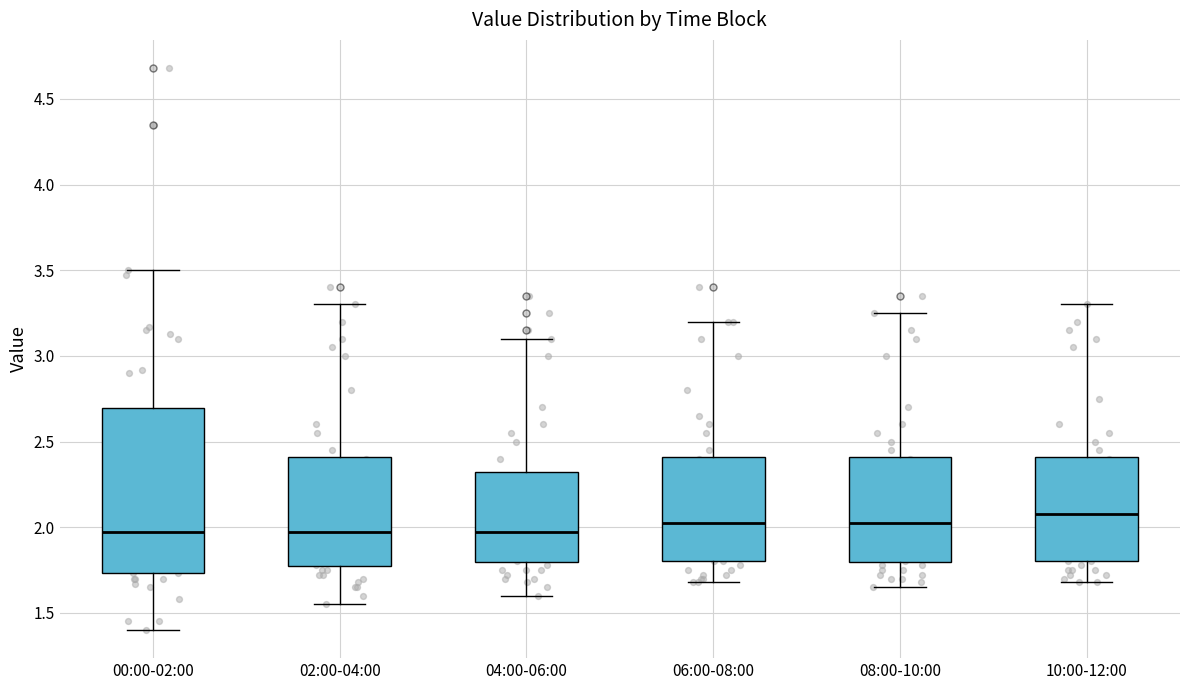

Comparing the boxes themselves (not the whiskers), which one is the tallest?

00:00-02:00